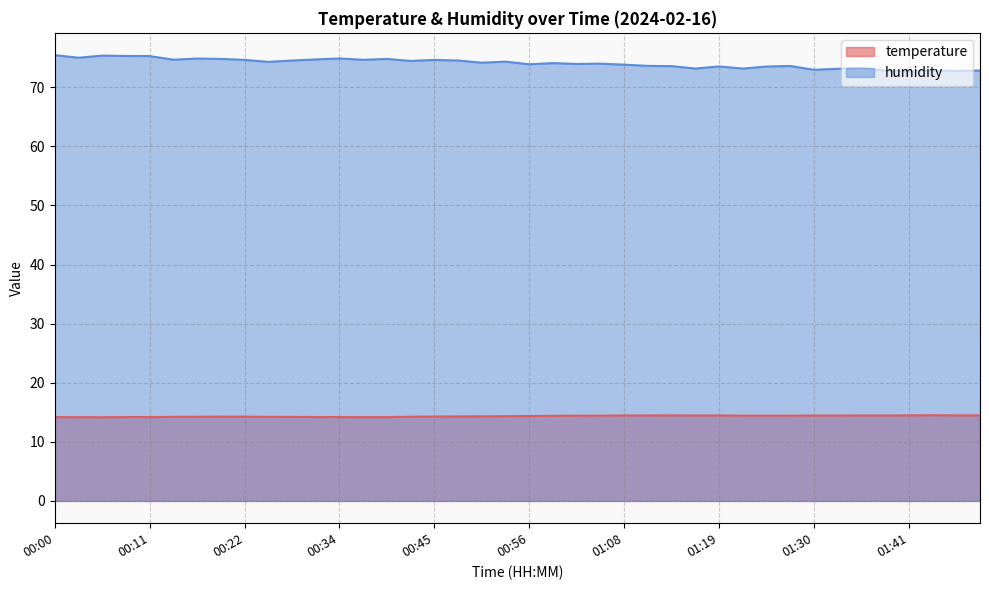

True or false: temperature has more than 0 interior local peaks.

True